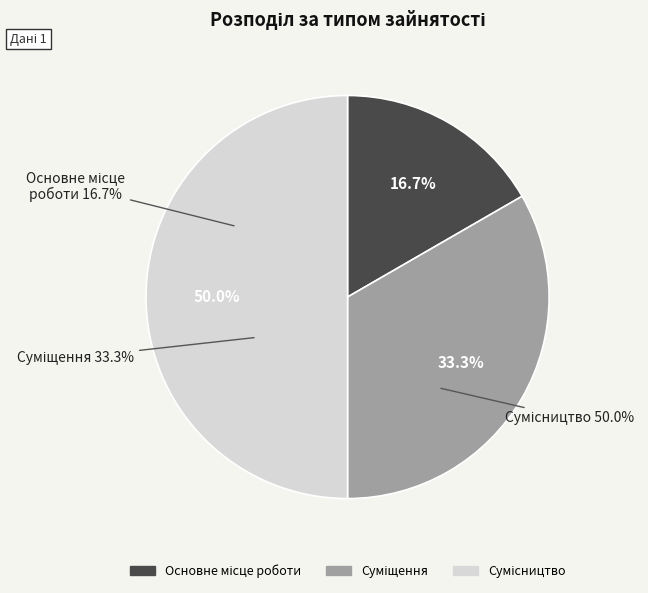

To the nearest percent, what is the average slice percentage?

33%